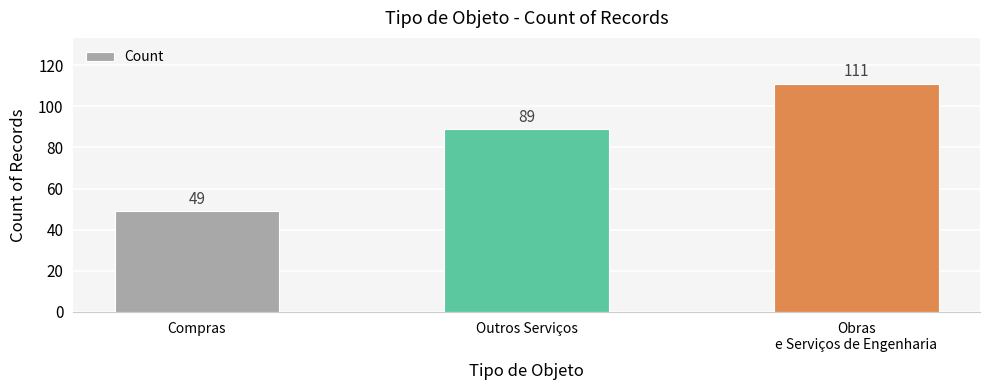

Reading right to left, transcribe all the data shown in this chart.

111	89	49